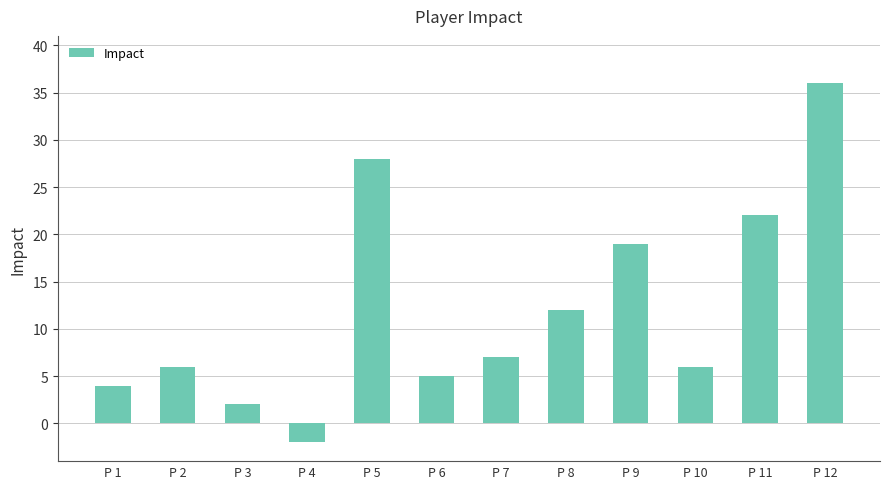

True or false: the data shows 32 at P 11.

False